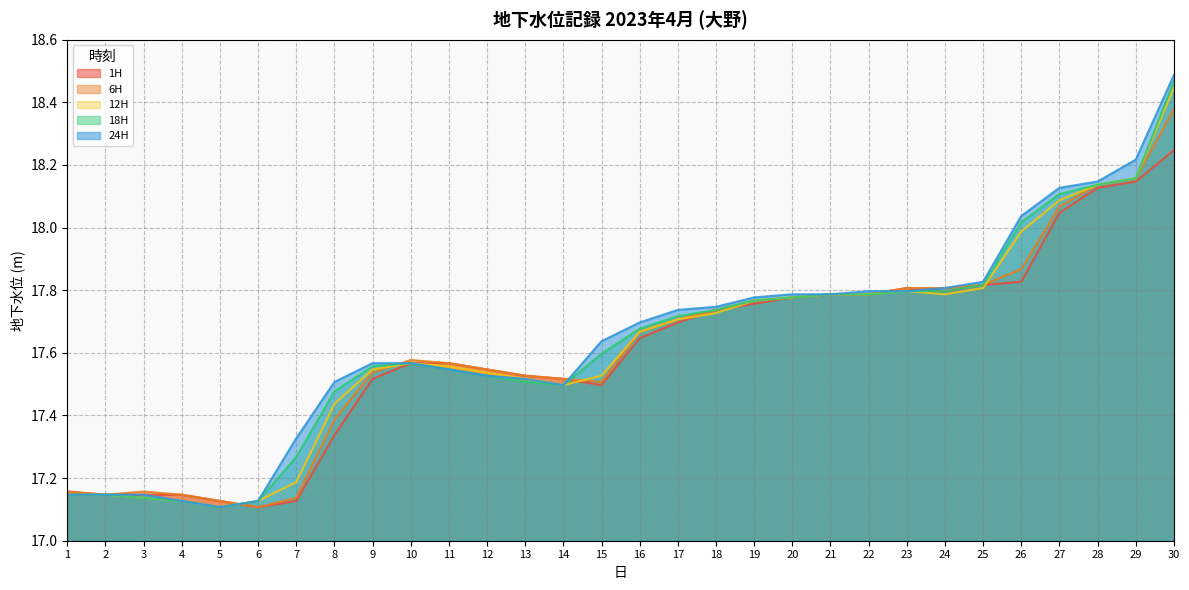

Where is 1H nearest to the value 17?

6